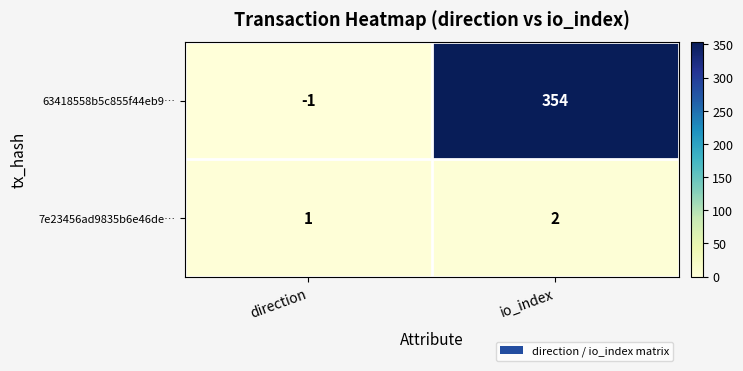

At how many categories does at least one series exceed 226?

1